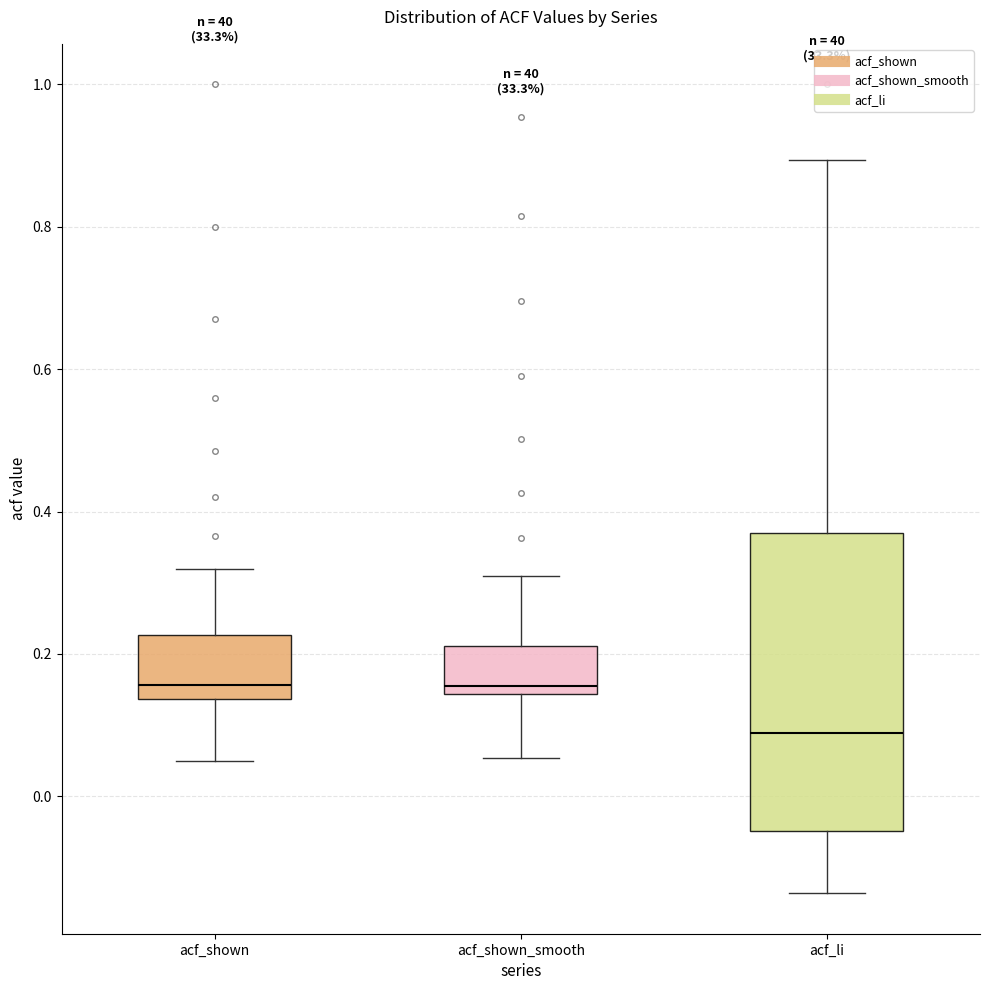

Which box has the lowest median line?

acf_li